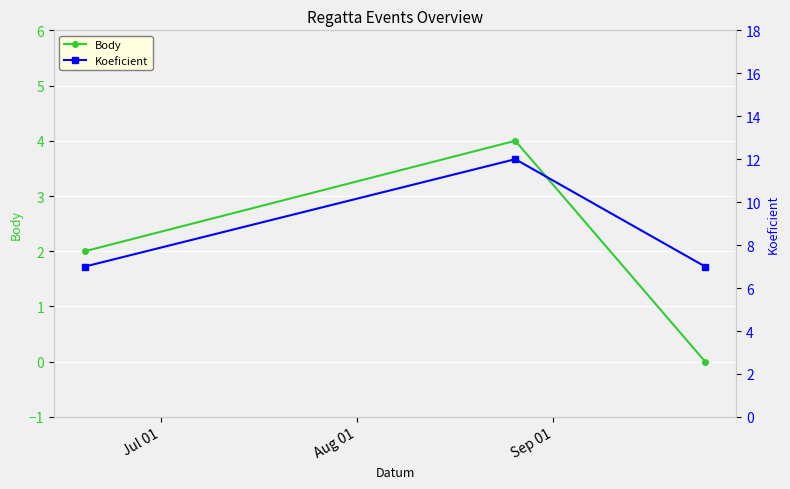

How many data points in Body are above 2?

1